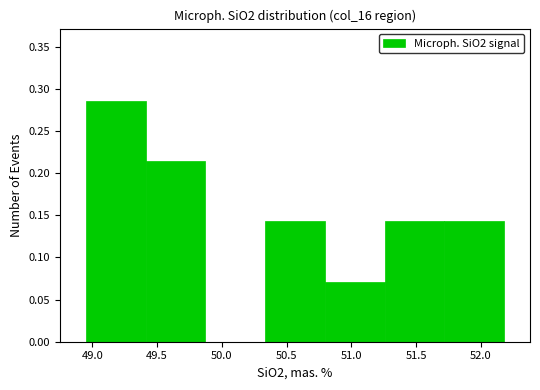

Which range on the x-axis has the tallest bar?

48.95 to 49.40